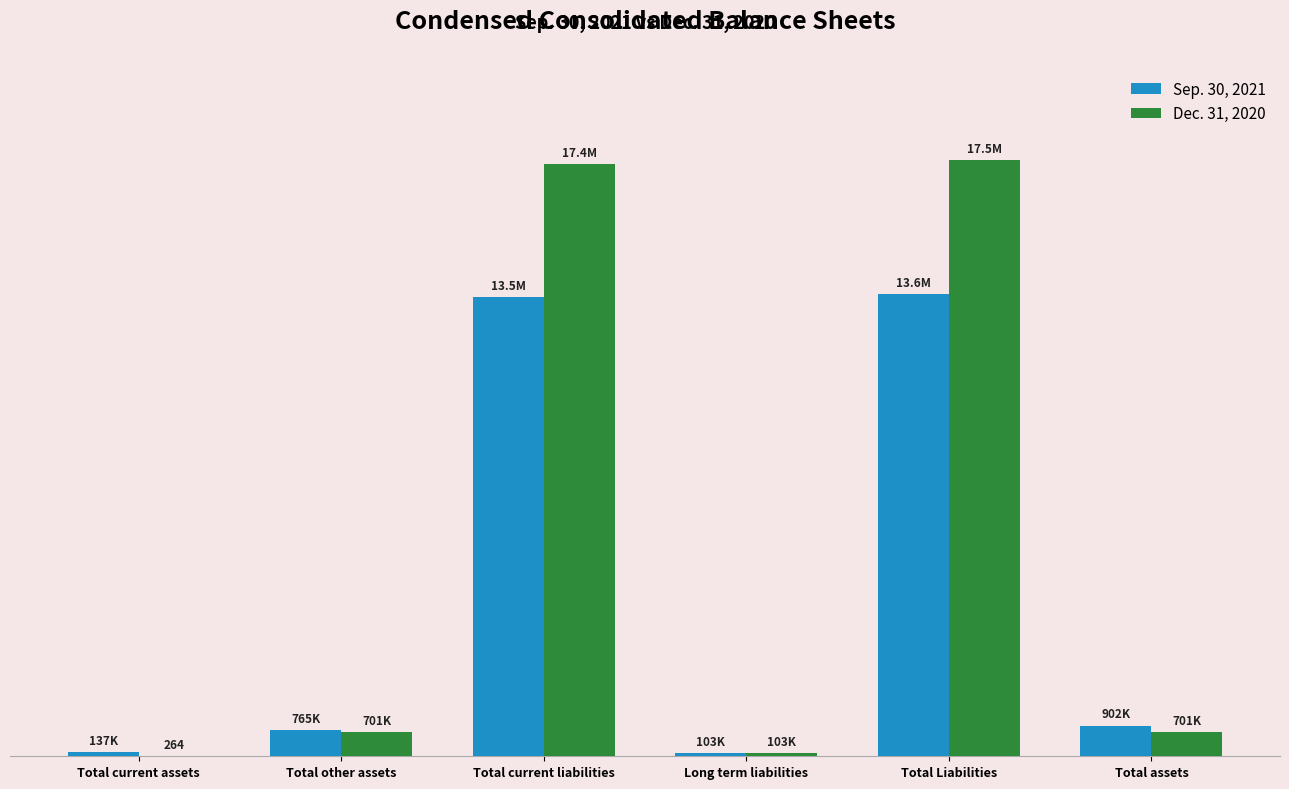

Which series has the largest range (max minus min)?

Dec. 31, 2020